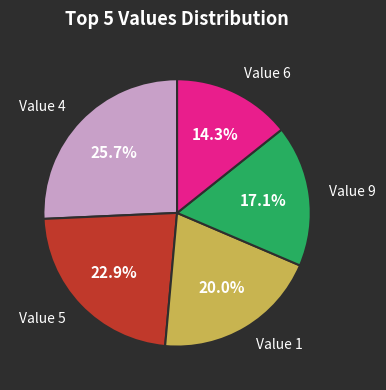

To the nearest percent, what is the average slice percentage?

20%